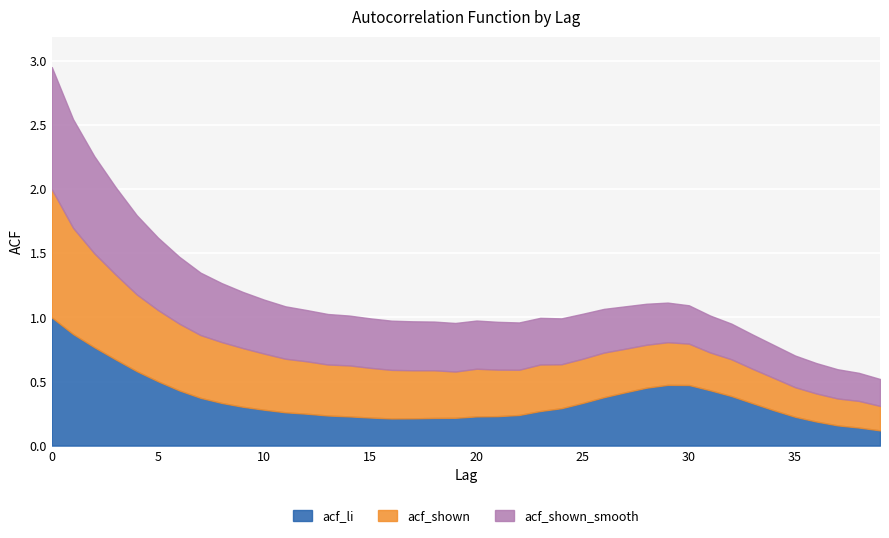

What is the total value across all series at 24?

1.0